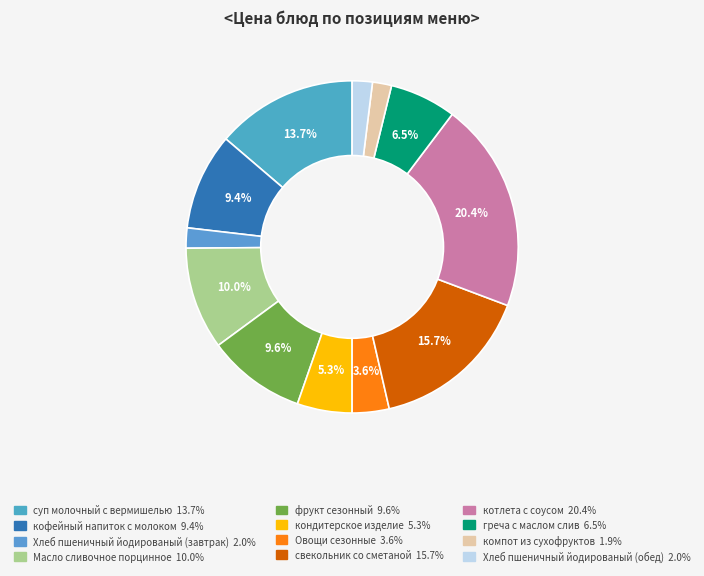

Does any single category account for the majority?

No